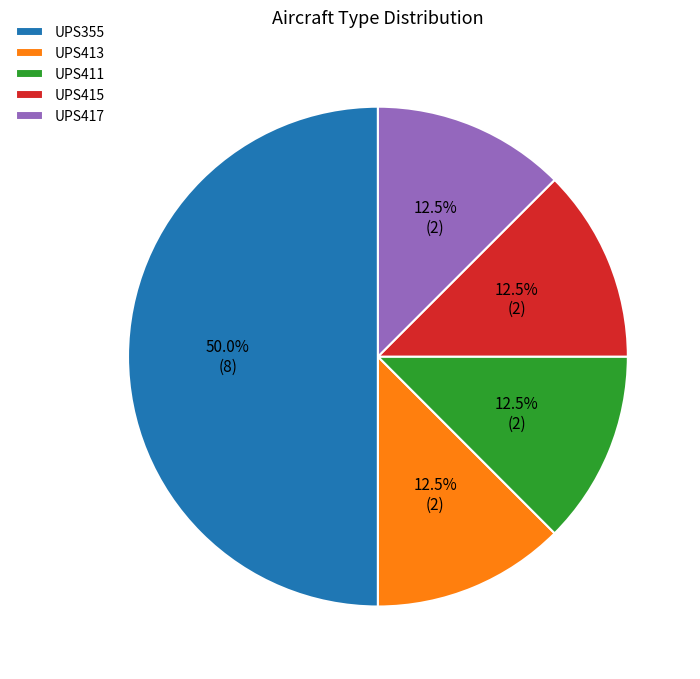

Combined, what portion of the pie is UPS355 and UPS415?

62.5%